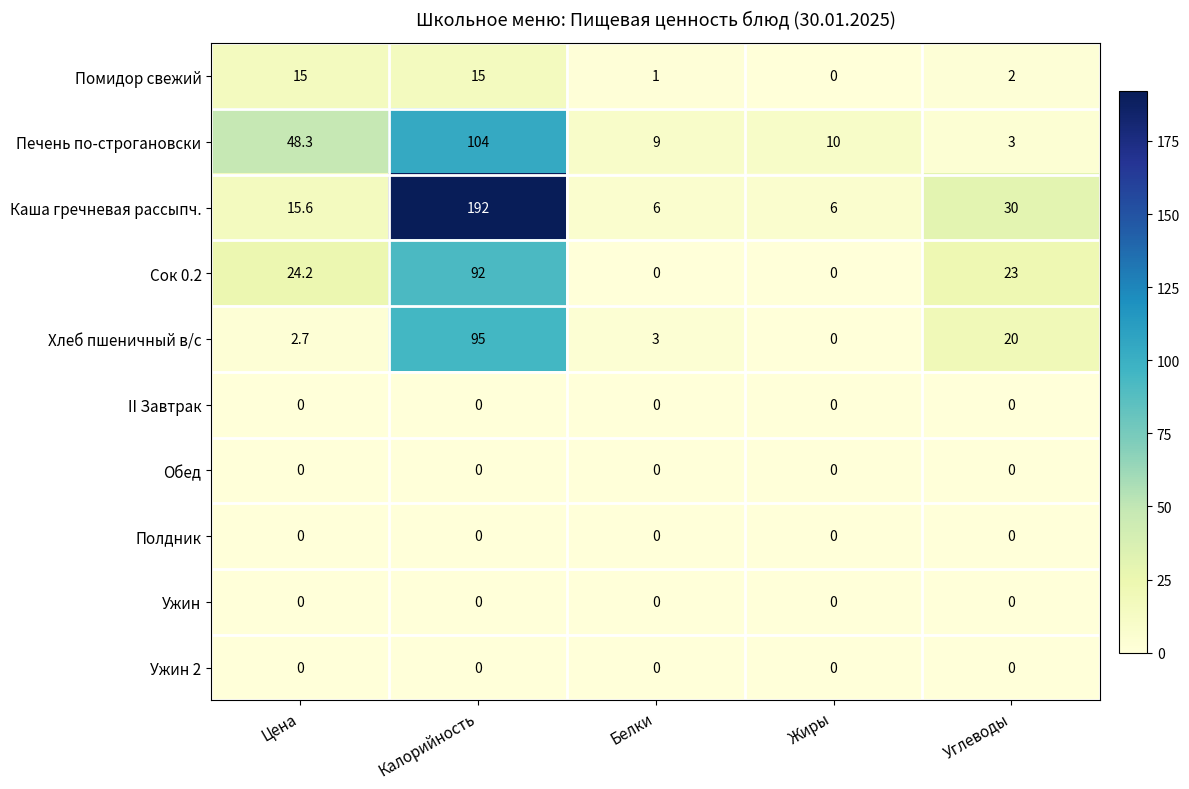

How many data points does each series have?

5